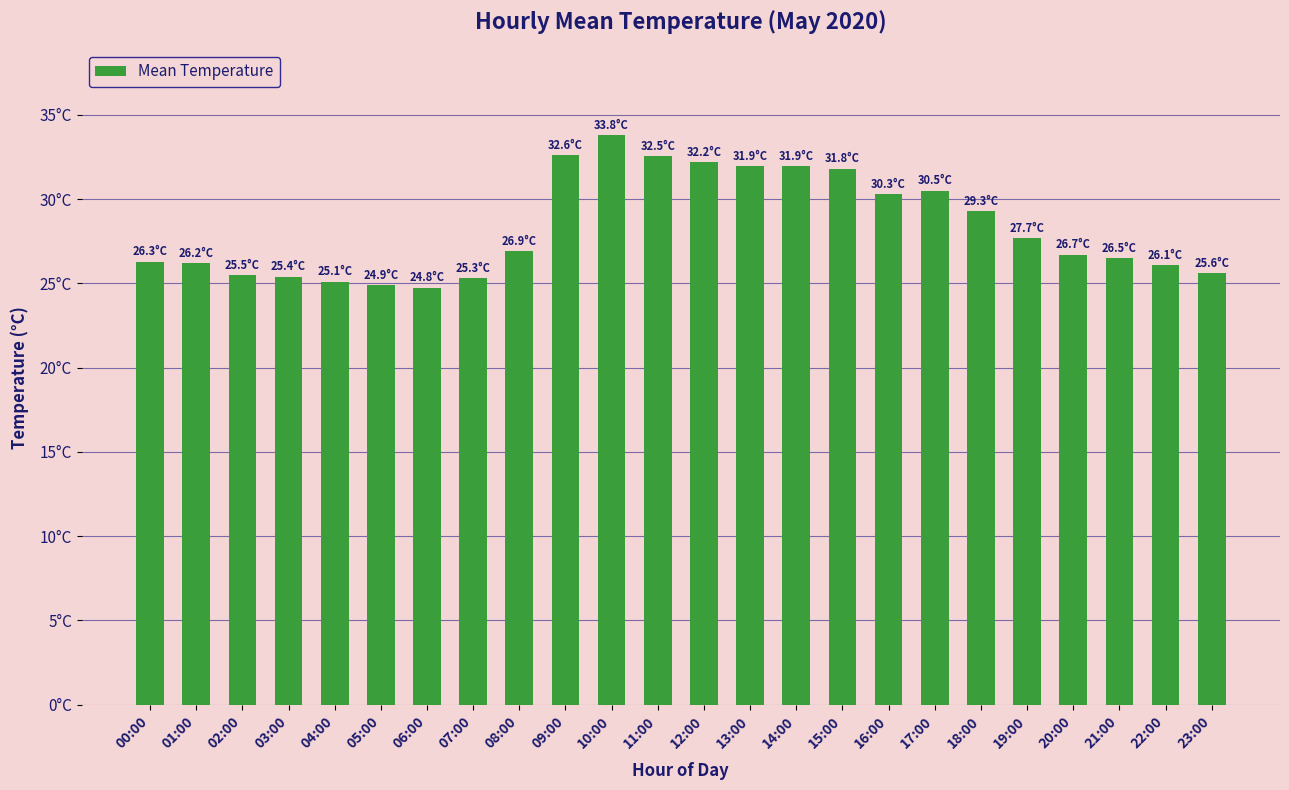

What position from the left is 04:00?

5